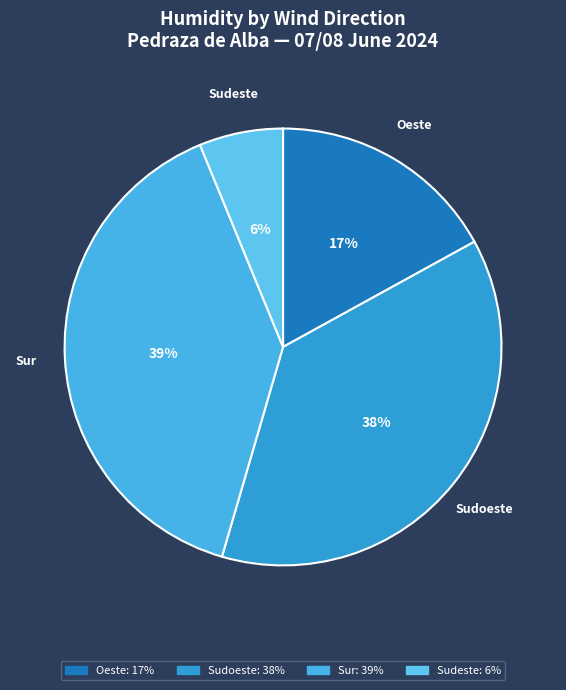

Is there any slice that represents more than half of the pie?

No